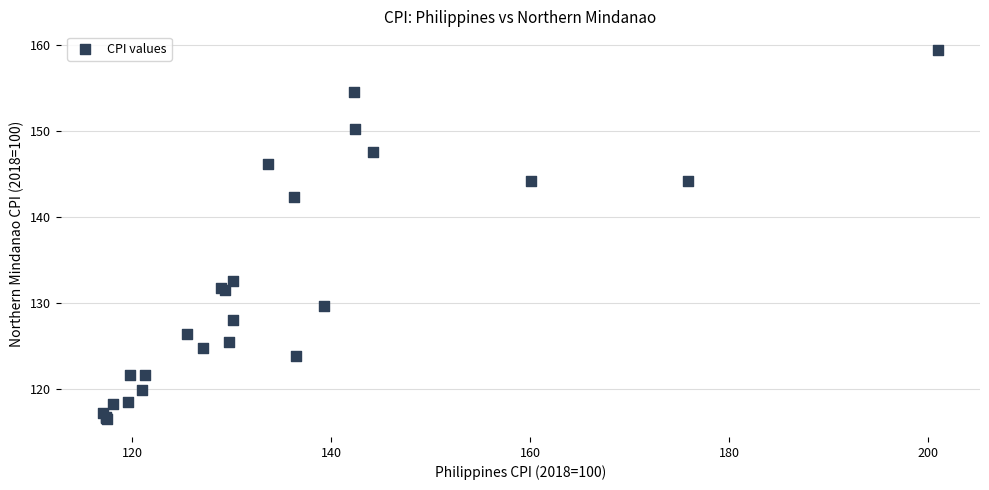

What Y value in the scatter plot is closest to 138?

142.4